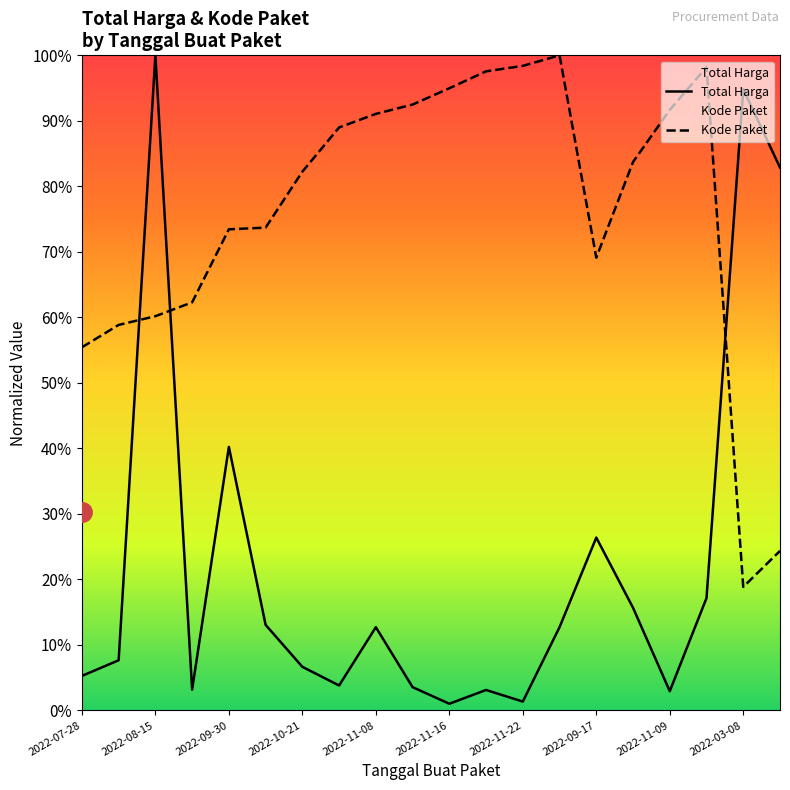

Is the value of Total Harga at 17 greater than the value of Kode Paket at 10?

No